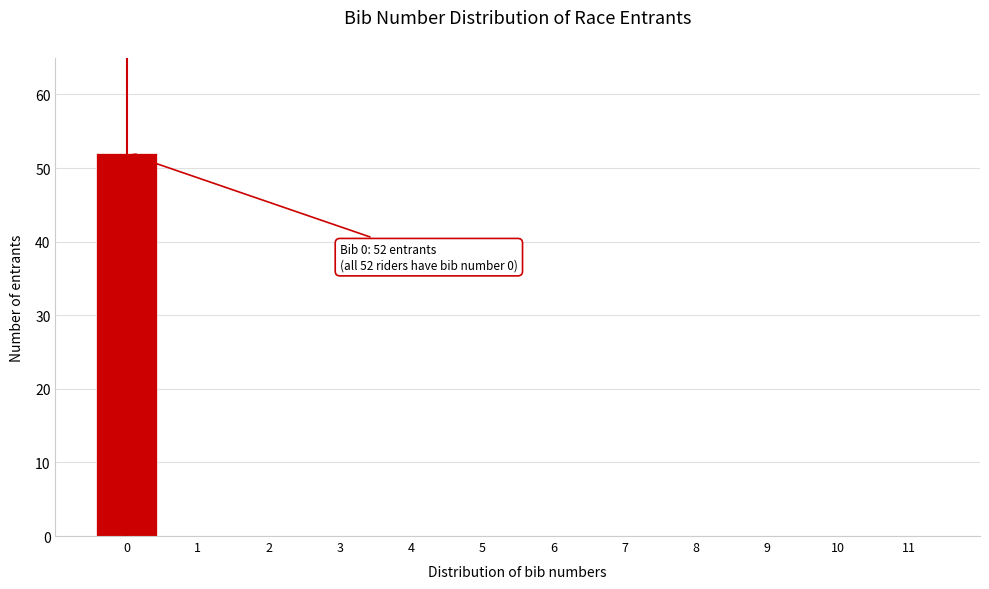

Over which range of the x-axis is the bar tallest?

-0.5 to 0.5